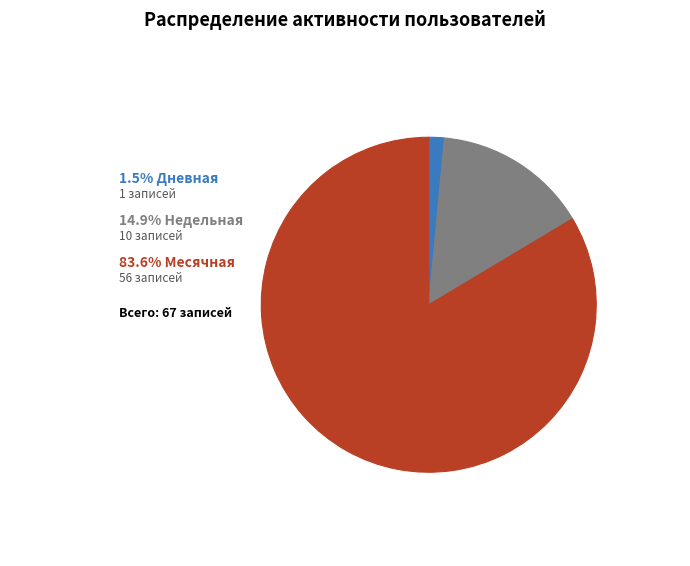

Does any single category account for the majority?

Yes